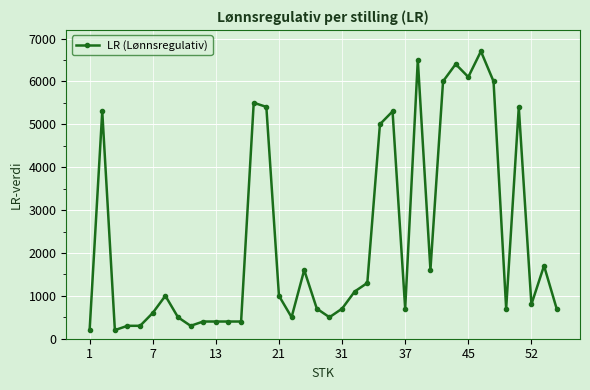

What is the sum of all values?

88255